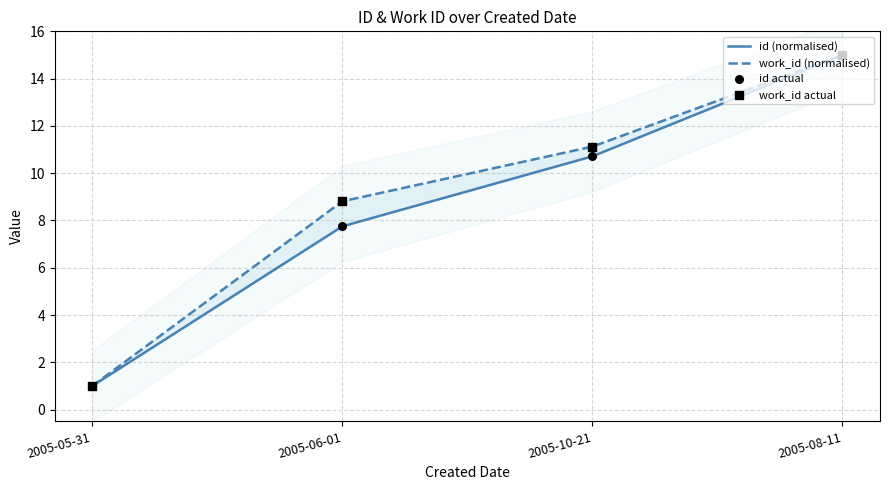

Which series contains the highest Y value?

id (normalised)